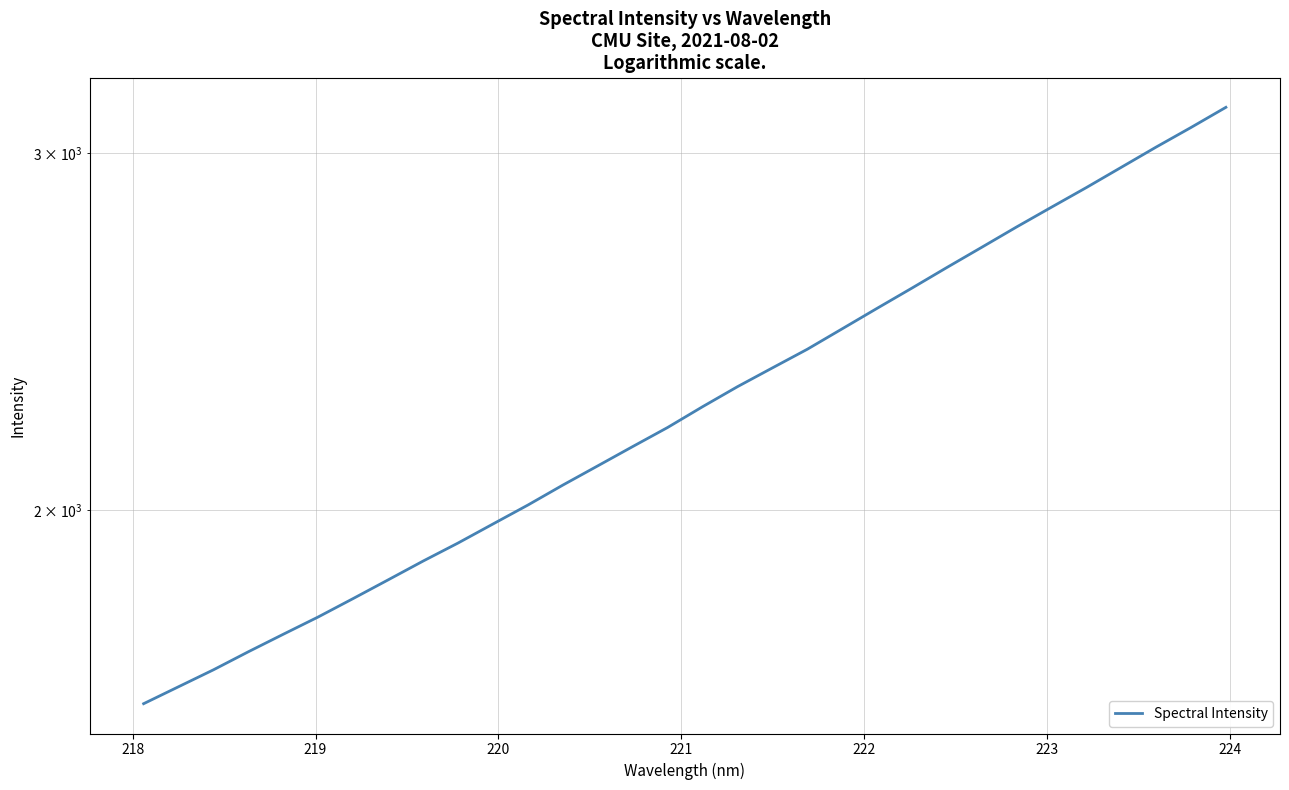

What is the average value?

2280.2